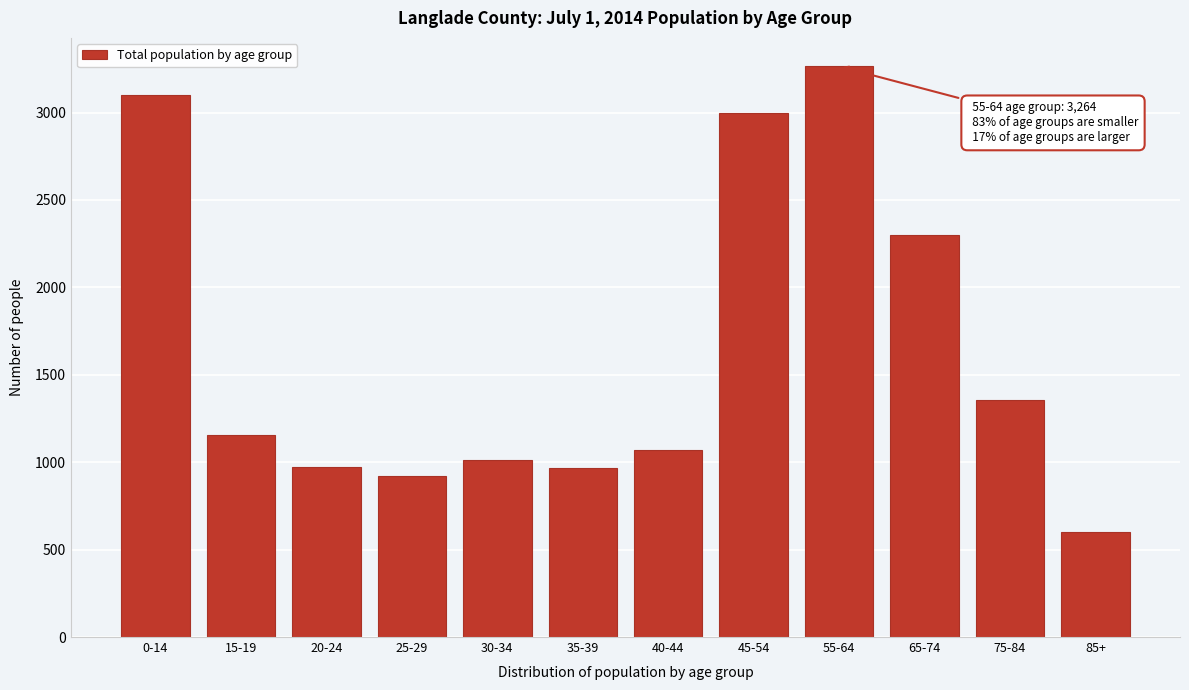

What is the label of the 9th bar from the left?

55-64